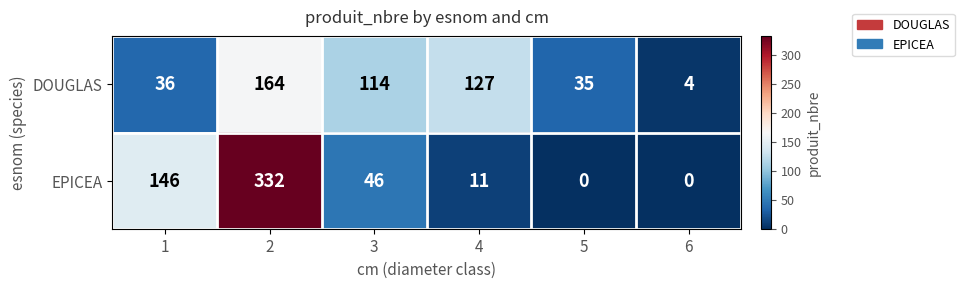

Is it true that EPICEA equals 332 at 2?

True